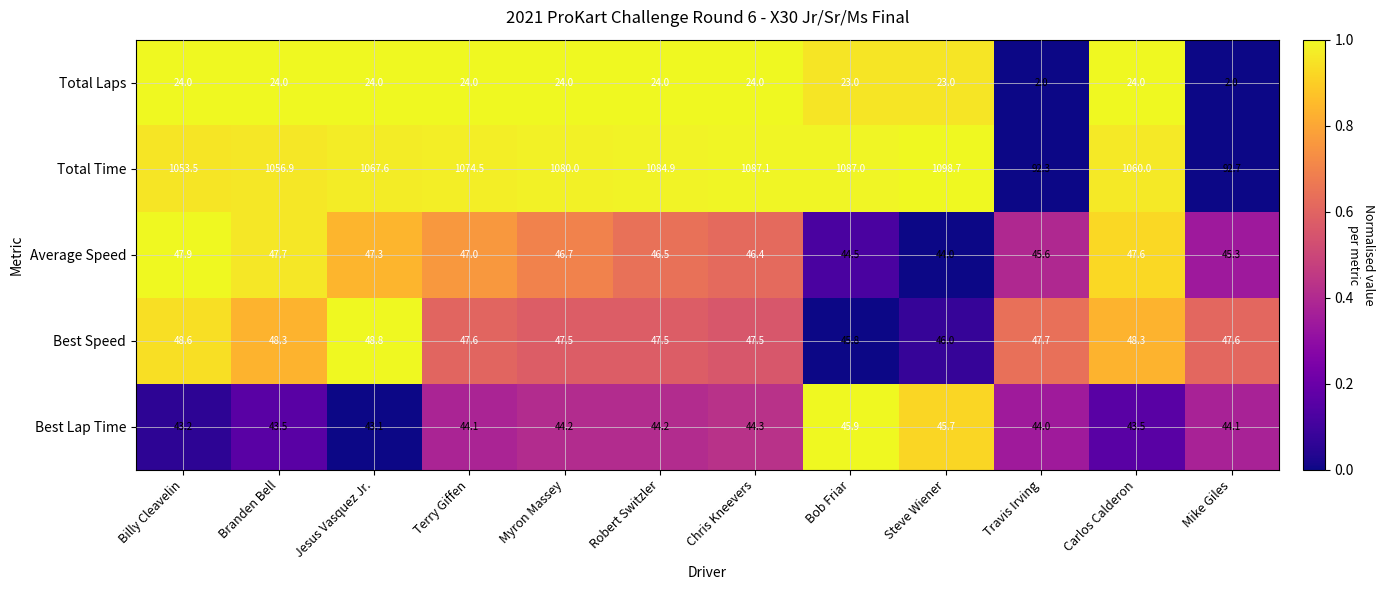

How many series are shown in this chart?

5